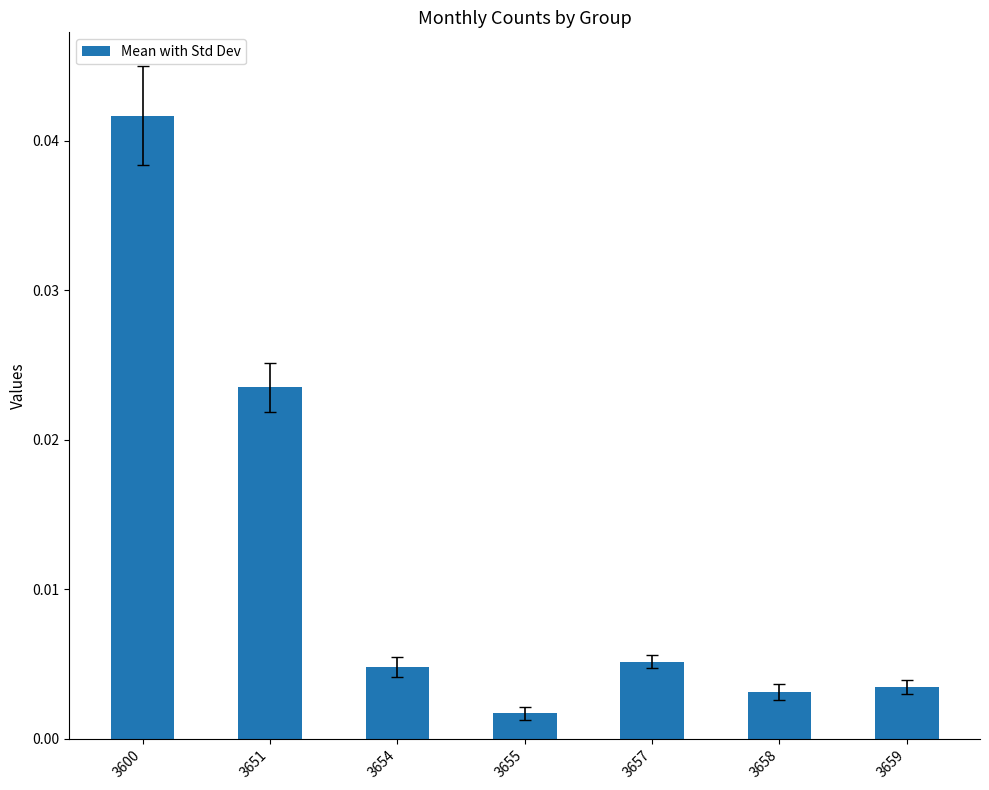

How many distinct data groups are displayed?

1